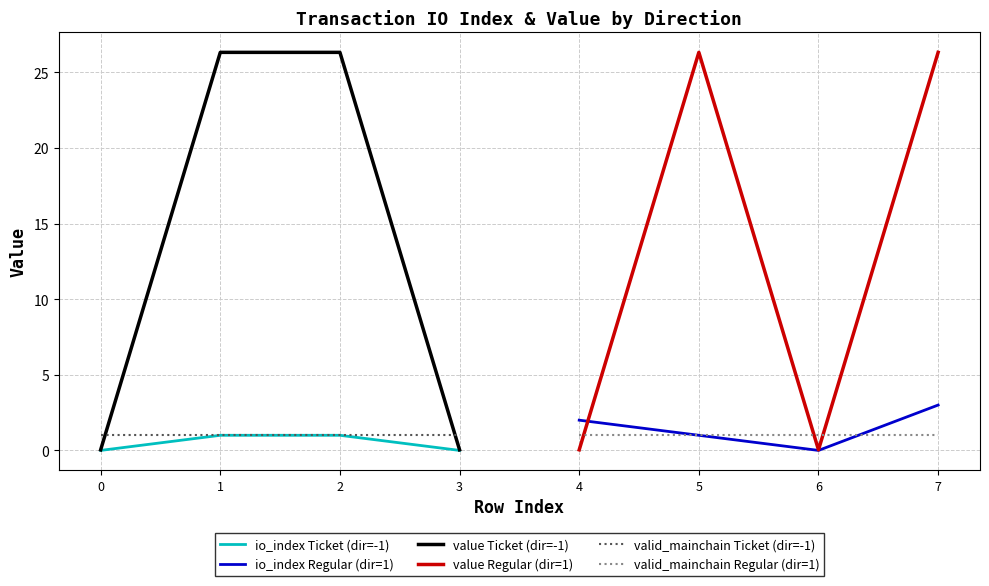

Between 0 and 1, which is larger?

1